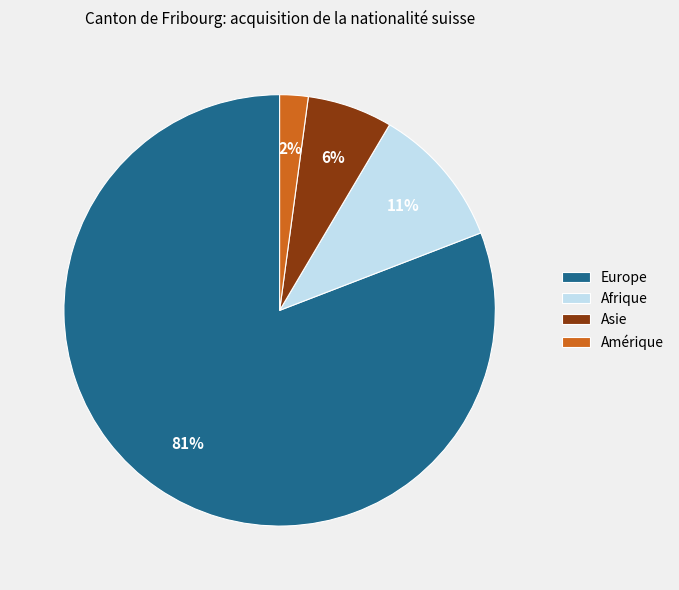

To the nearest percent, what portion does Amérique represent?

2%